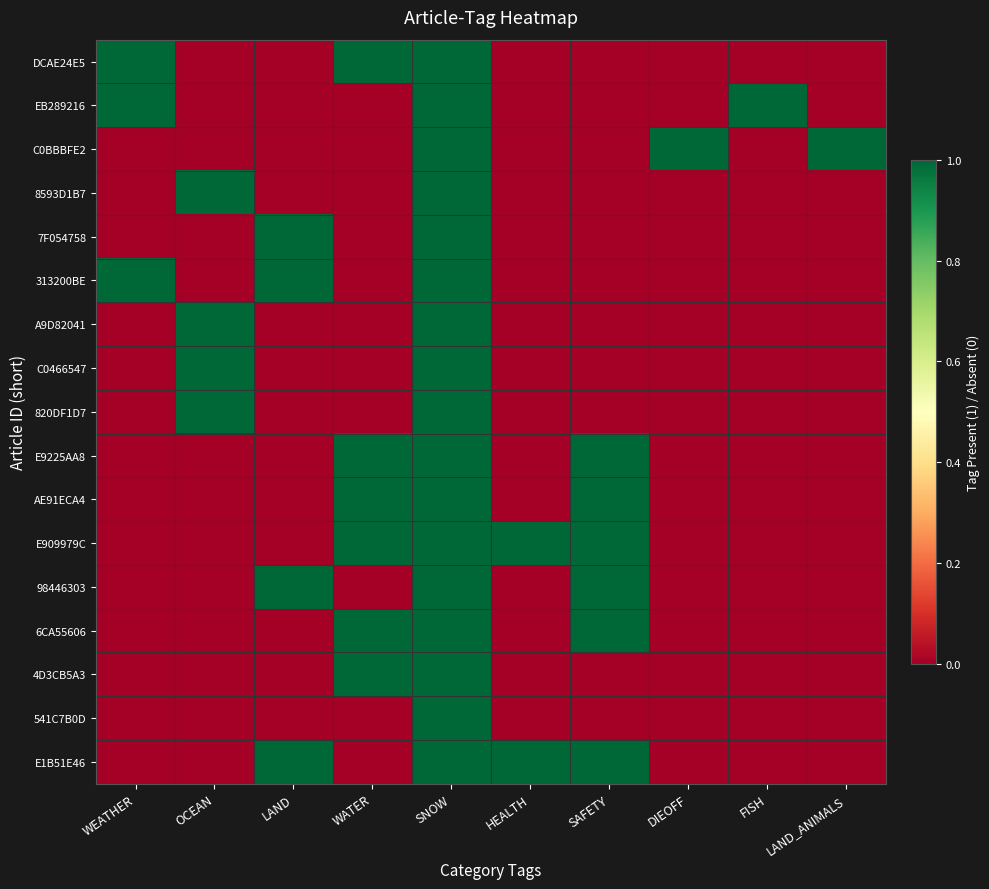

Rank the series by their maximum value, from lowest to highest.

DCAE24E5, EB289216, C0BBBFE2, 8593D1B7, 7F054758, 313200BE, A9D82041, C0466547, 820DF1D7, E9225AA8, AE91ECA4, E909979C, 98446303, 6CA55606, 4D3CB5A3, 541C7B0D, E1B51E46